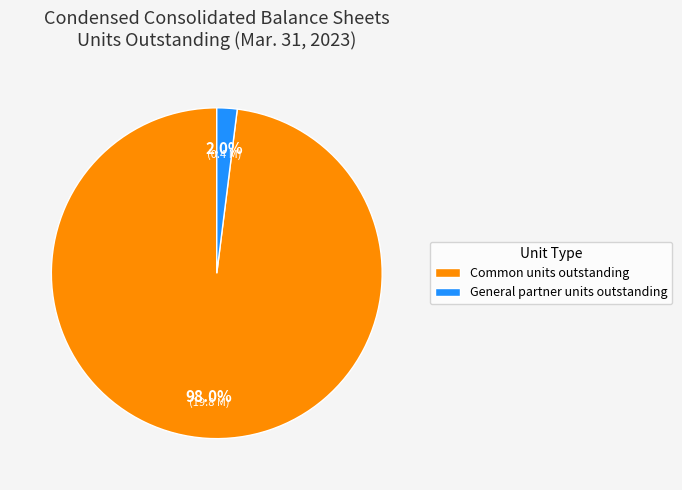

Which slice represents more than half of the pie?

Common units outstanding